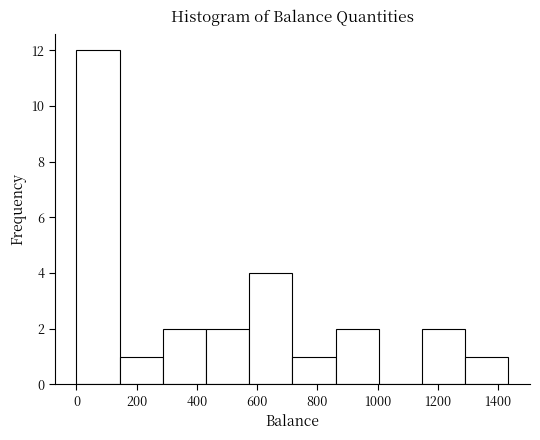

What is the height of the bar covering 580 to 720 on the x-axis? Neither the bar edges nor the heights are printed on the chart, so give them approximately, as read against the axes.

4